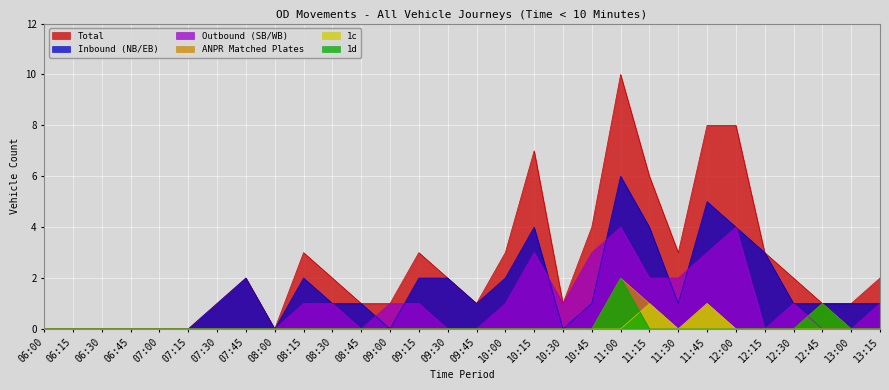

Reading right to left, what are all the values shown in this chart?

Inbound (NB/EB): 1	1	1	1	3	4	5	1	4	6	1	0	4	2	1	2	2	0	1	1	2	0	2	1	0	0	0	0	0	0
Outbound (SB/WB): 1	0	0	1	0	4	3	2	2	4	3	1	3	1	0	0	1	1	0	1	1	0	0	0	0	0	0	0	0	0
Total: 2	1	1	2	3	8	8	3	6	10	4	1	7	3	1	2	3	1	1	2	3	0	2	1	0	0	0	0	0	0
ANPR Matched Plates: 0	0	1	0	0	0	1	0	1	2	0	0	0	0	0	0	0	0	0	0	0	0	0	0	0	0	0	0	0	0
1c: 0	0	0	0	0	0	1	0	1	0	0	0	0	0	0	0	0	0	0	0	0	0	0	0	0	0	0	0	0	0
1d: 0	0	1	0	0	0	0	0	0	2	0	0	0	0	0	0	0	0	0	0	0	0	0	0	0	0	0	0	0	0